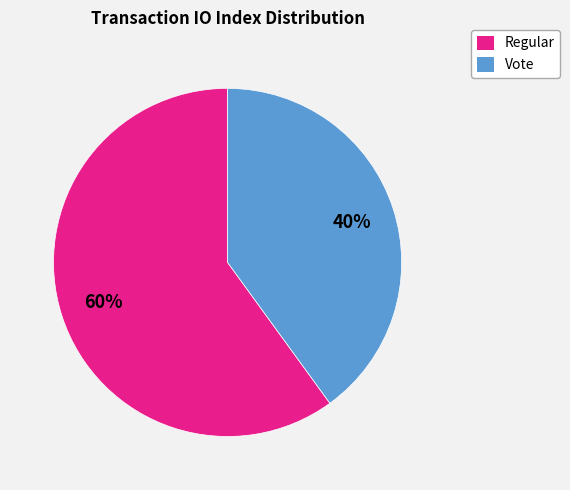

What is the largest slice in the pie chart?

Regular